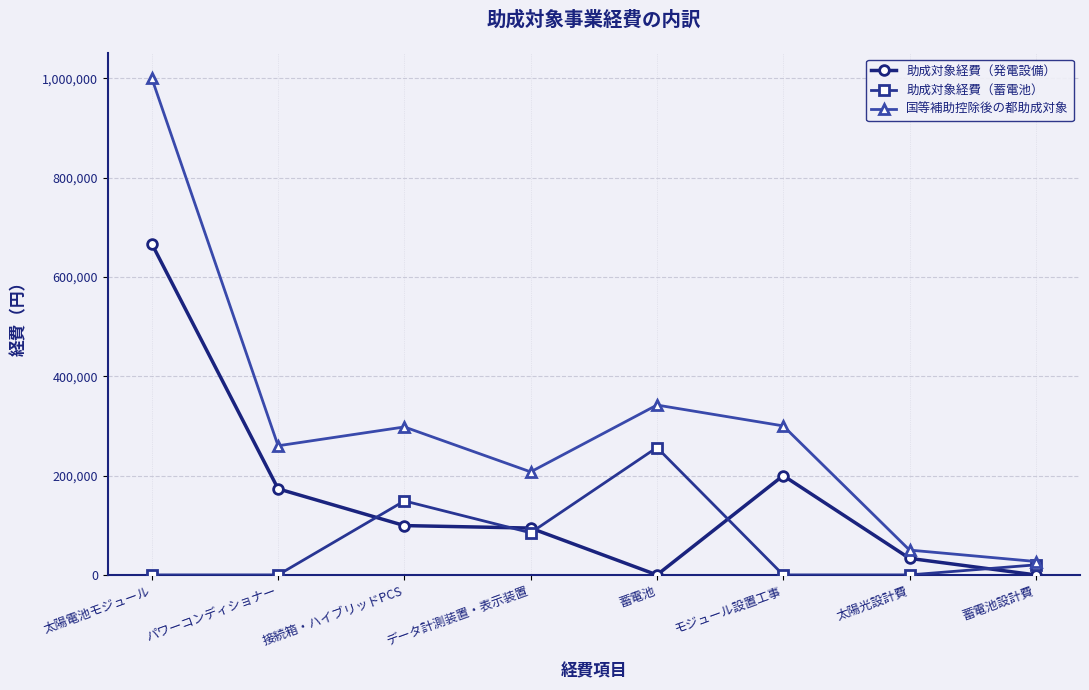

Rank the series by their maximum value, from lowest to highest.

助成対象経費（蓄電池）, 助成対象経費（発電設備）, 国等補助控除後の都助成対象